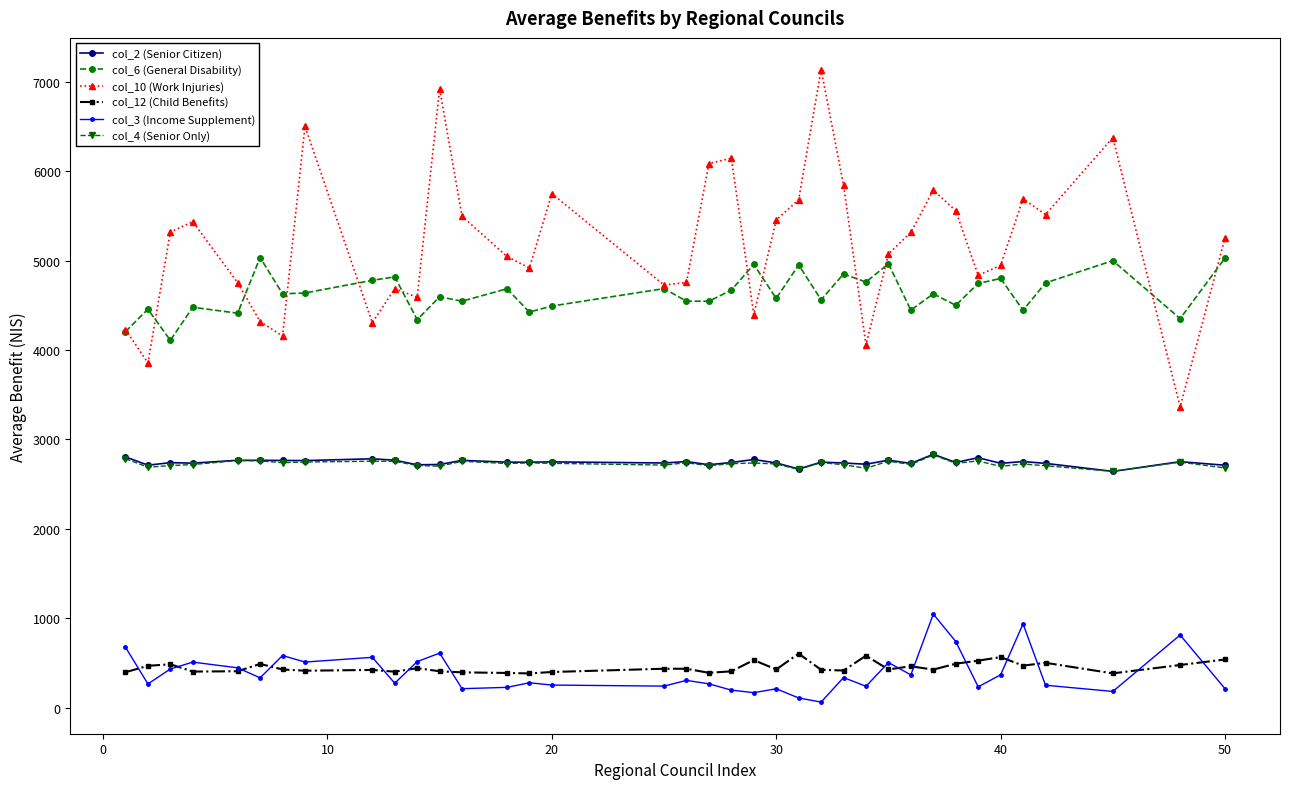

True or false: col_12 (Child Benefits) and col_10 (Work Injuries) cross at least once.

False